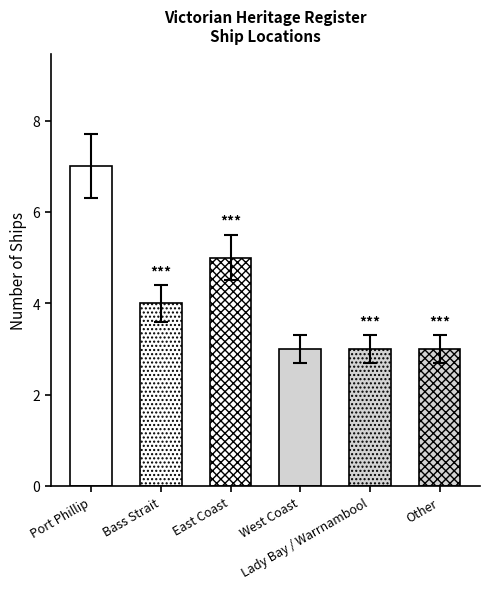

Which category has the highest value across all series?

Port Phillip